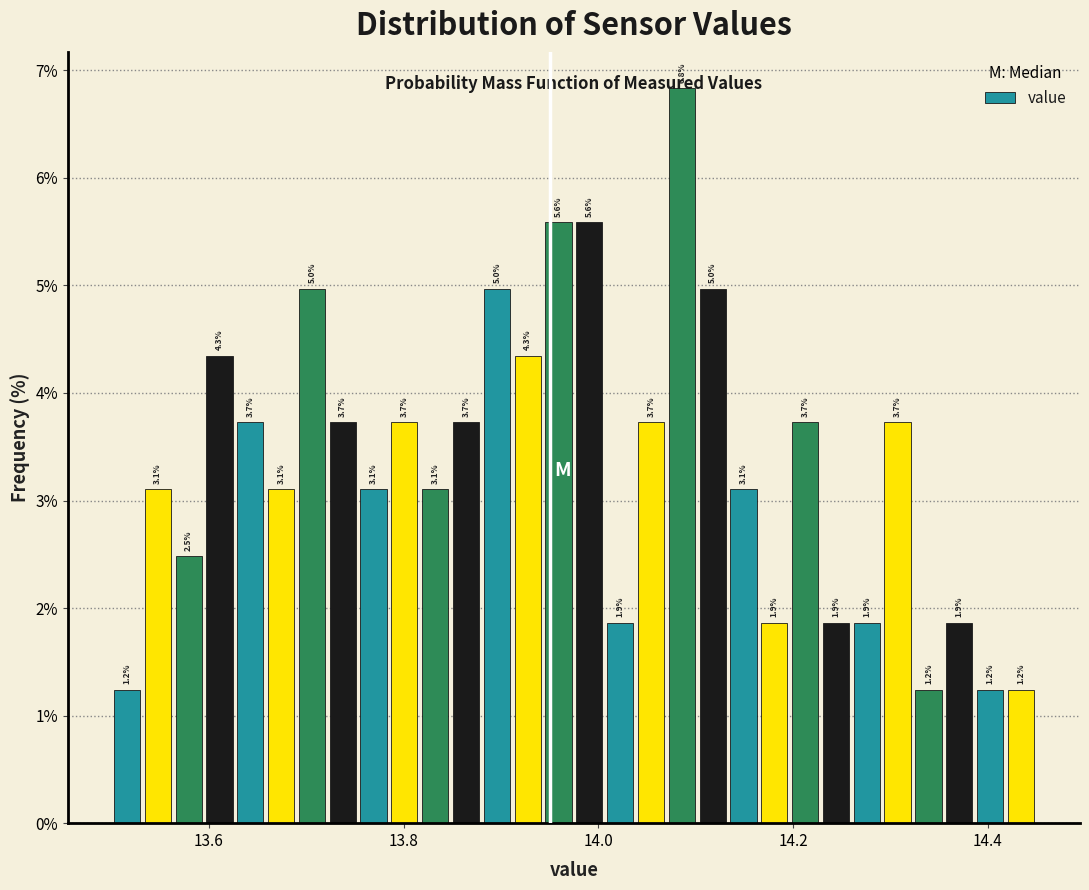

Around what value on the x-axis is the tallest bar? Give the approximate position of its centre, as read against the axis.

14.08